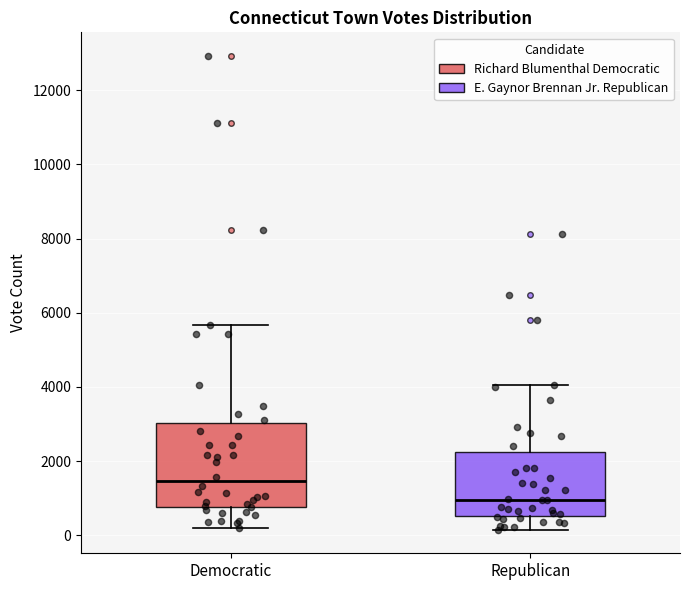

Reading left to right, read every box against the y-axis: the position of its median line, the range the box covers, and the ends of its whiskers. The values are not printed on the chart, so give them approximately, as read against the axis.

Democratic: median 1400, box 800 to 3000, whiskers 200 to 5600
Republican: median 1000, box 600 to 2200, whiskers 200 to 4000